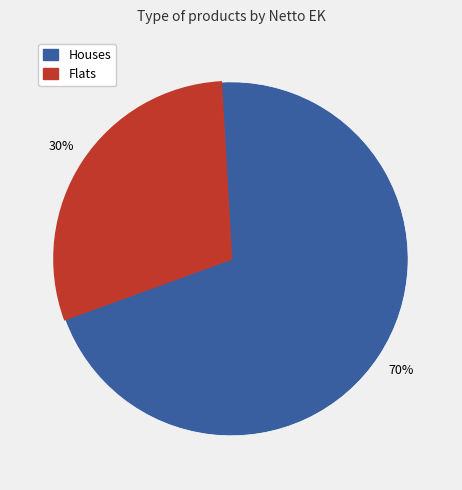

To the nearest percent, what is the average slice percentage?

50%